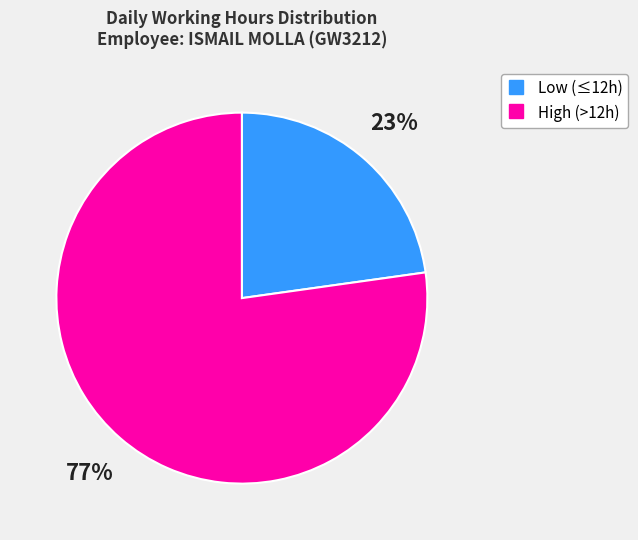

Does any single category account for the majority?

Yes